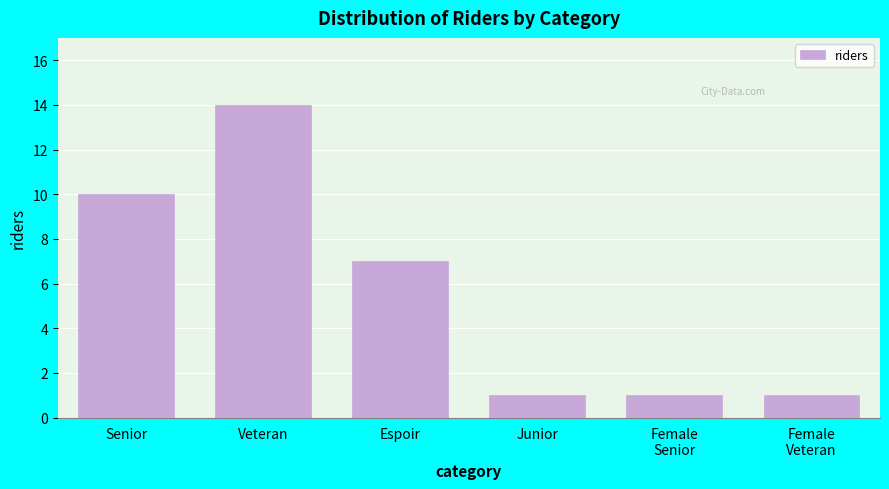

Reading left to right, extract all data points from this chart.

10	14	7	1	1	1